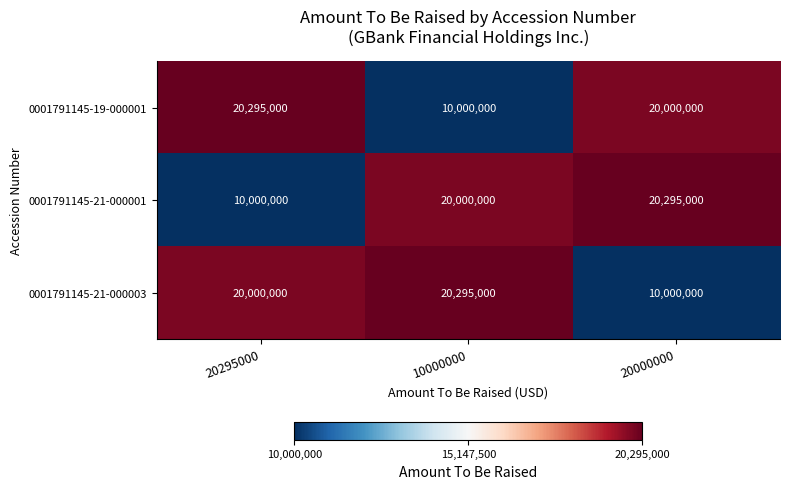

Reading left to right, list all the values displayed in this chart.

0001791145-19-000001: 20295000=20295000	10000000=10000000	20000000=20000000
0001791145-21-000001: 20295000=10000000	10000000=20000000	20000000=20295000
0001791145-21-000003: 20295000=20000000	10000000=20295000	20000000=10000000